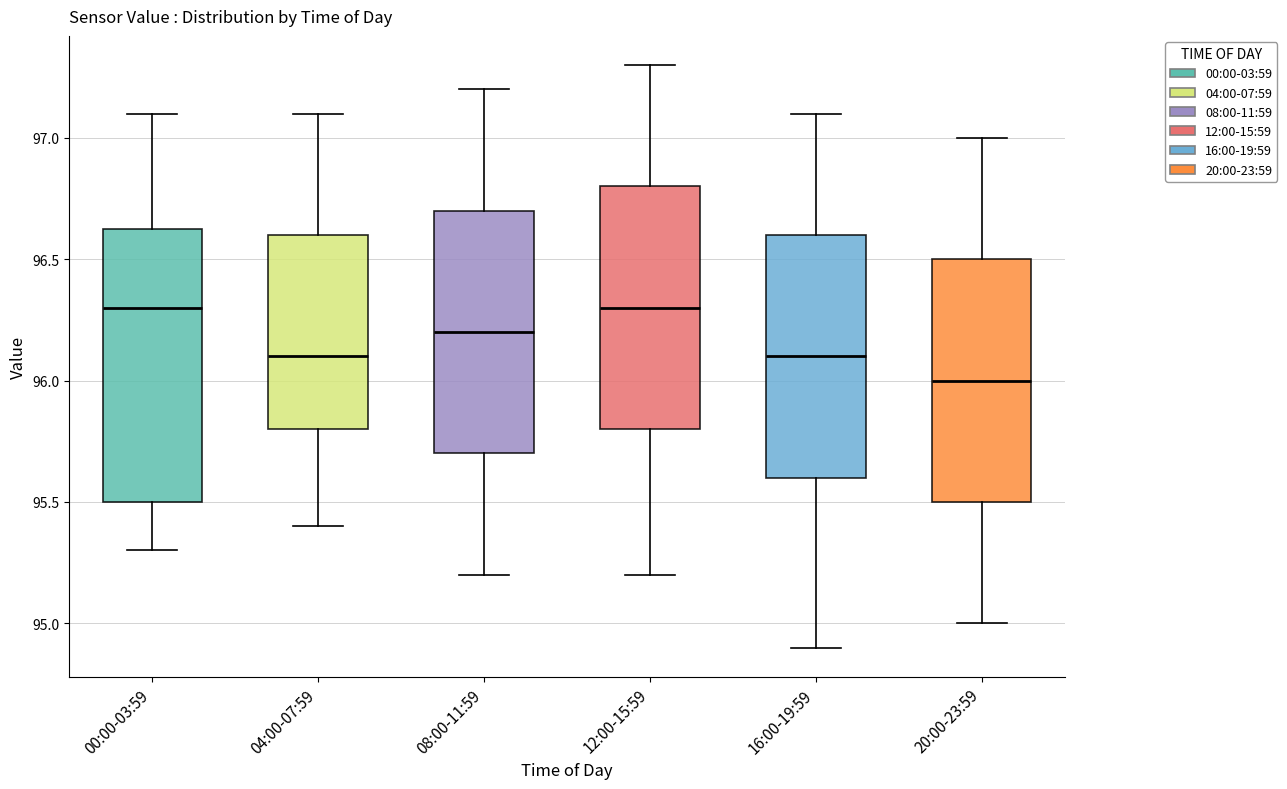

Comparing the boxes themselves (not the whiskers), which one is the tallest?

00:00-03:59